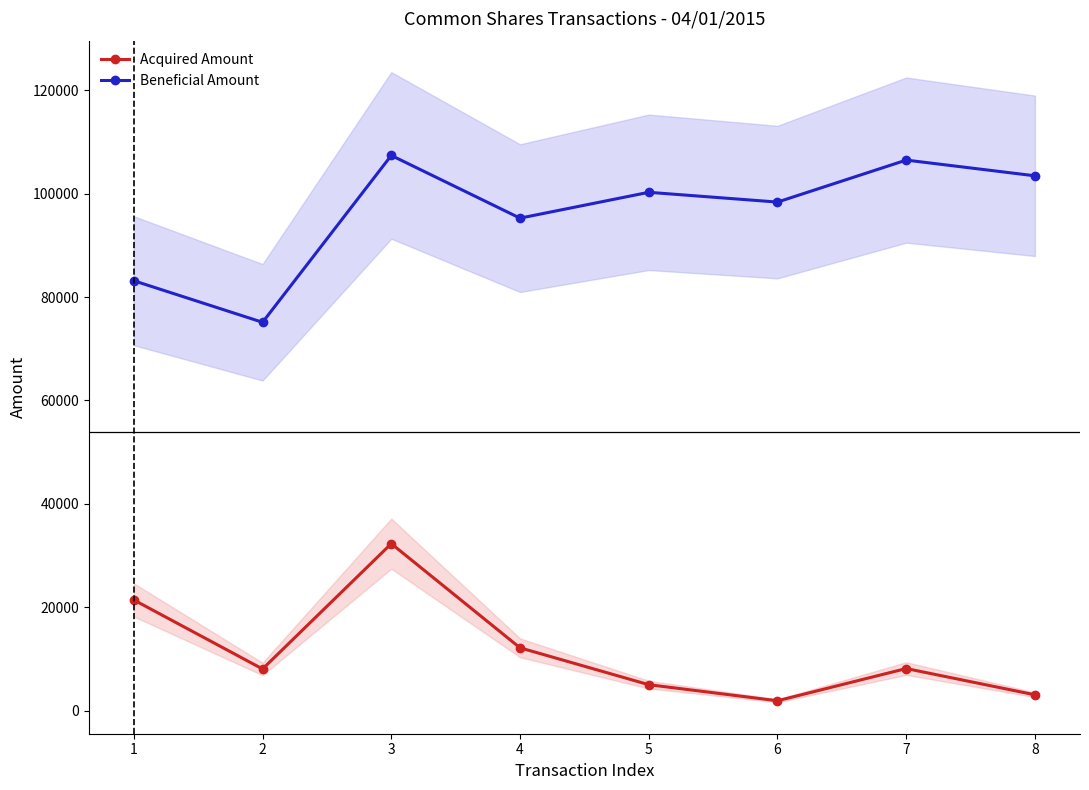

Which has a higher value, 1 or 7?

1